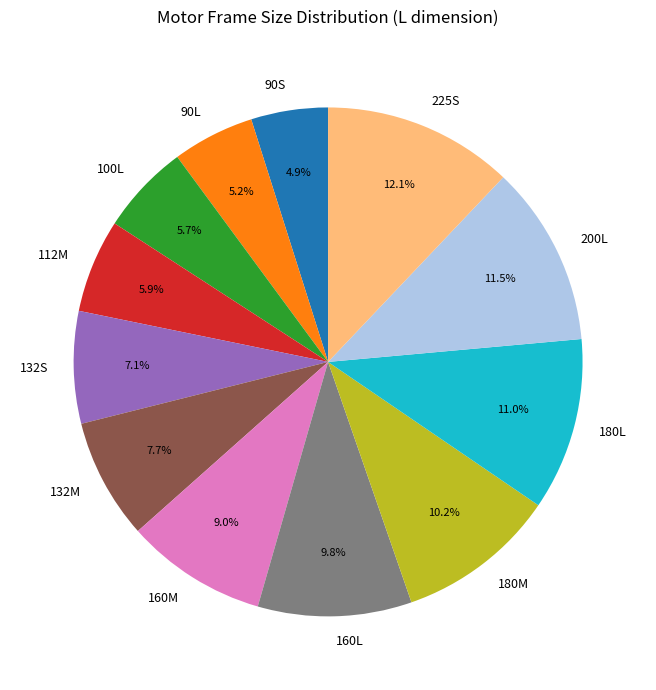

Which category has the biggest portion of the pie?

225S